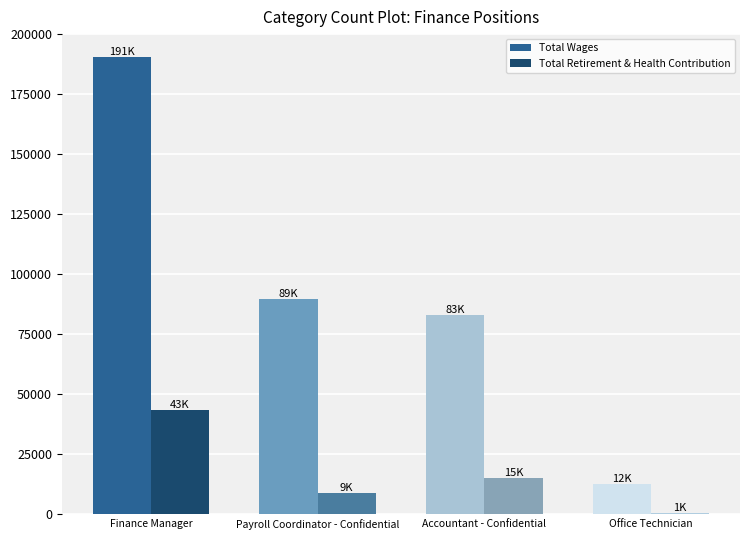

True or false: Total Retirement & Health Contribution has a value of 43369 at Finance Manager.

True